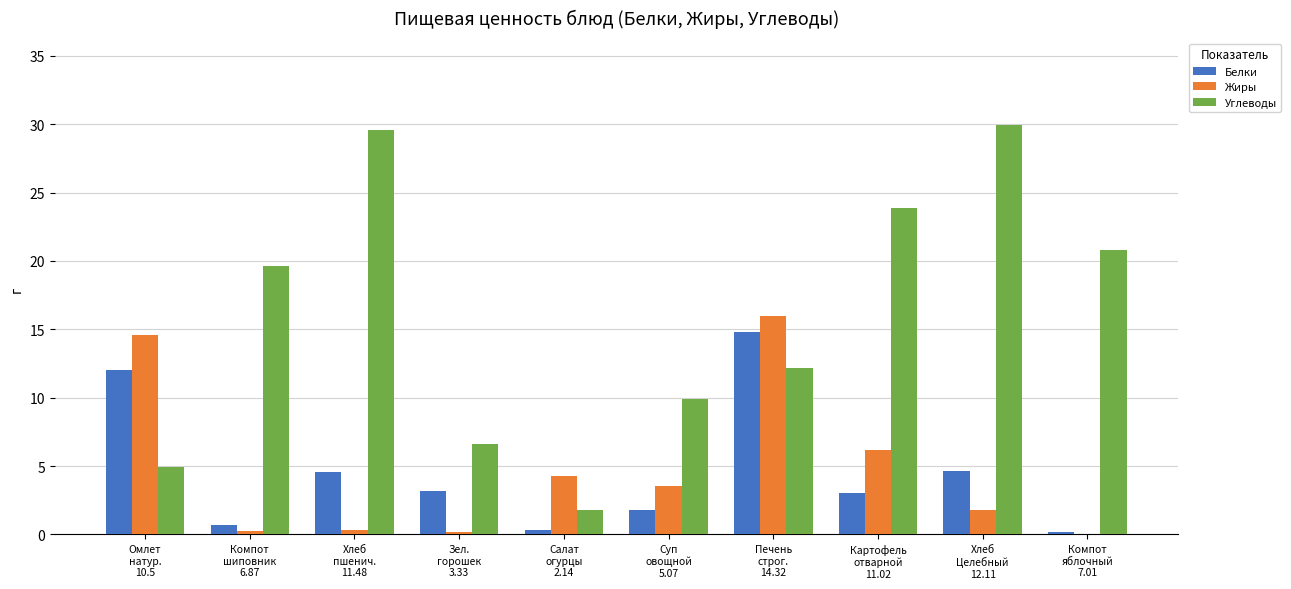

Which series has the largest total across all categories?

Углеводы